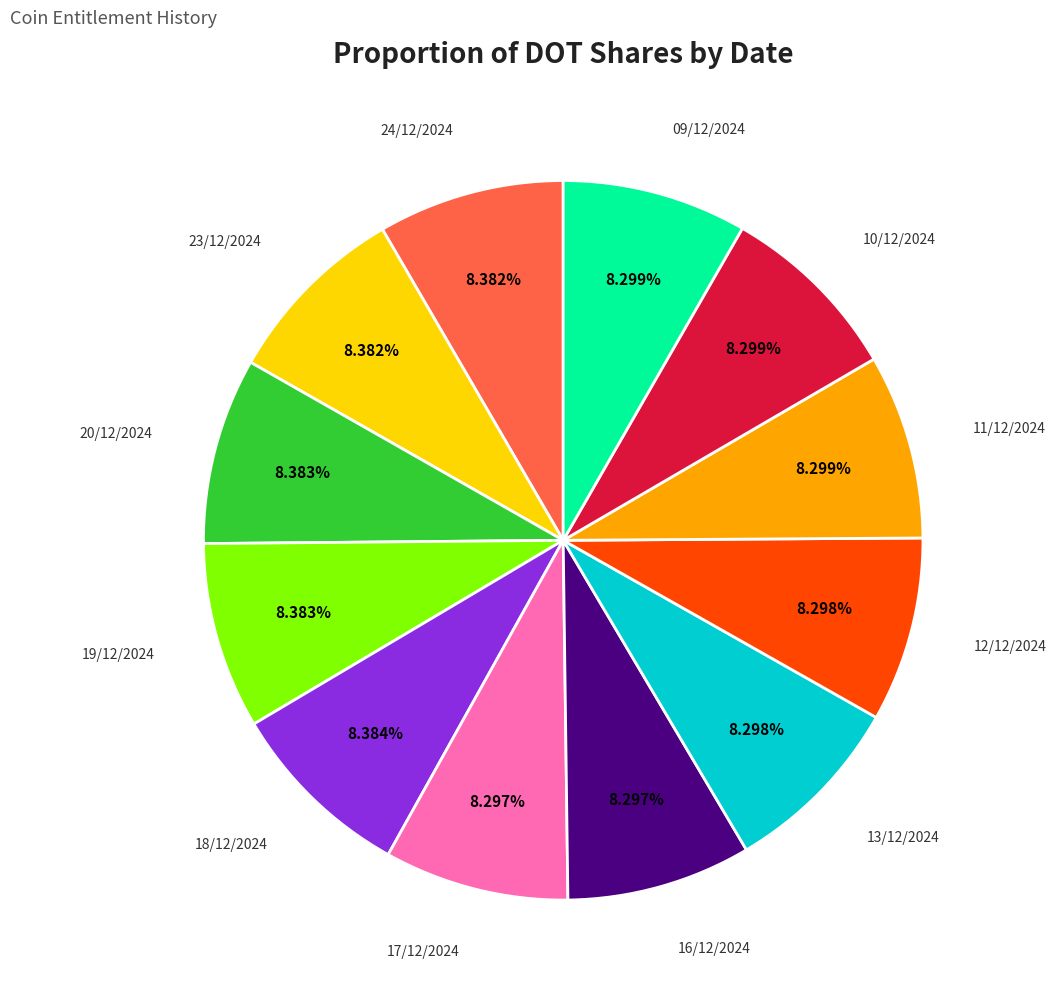

Does any single category account for the majority?

No